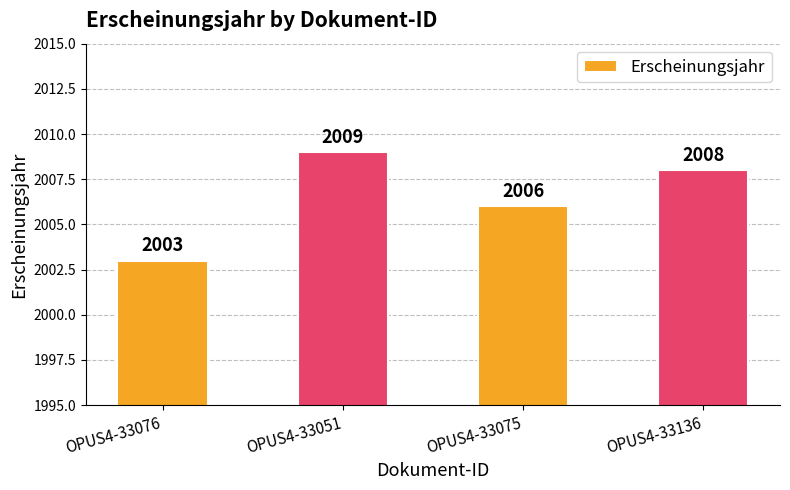

True or false: the data shows 2008 at OPUS4-33136.

True